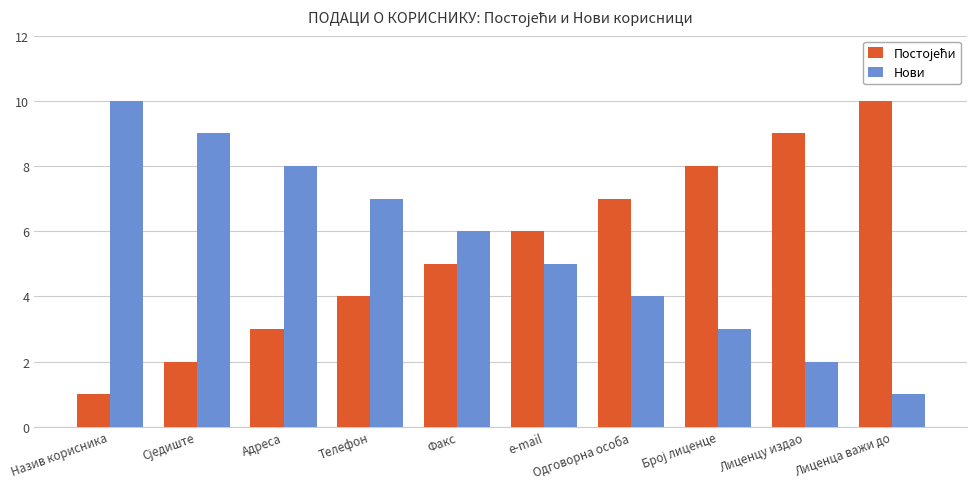

What is the smallest value displayed?

1